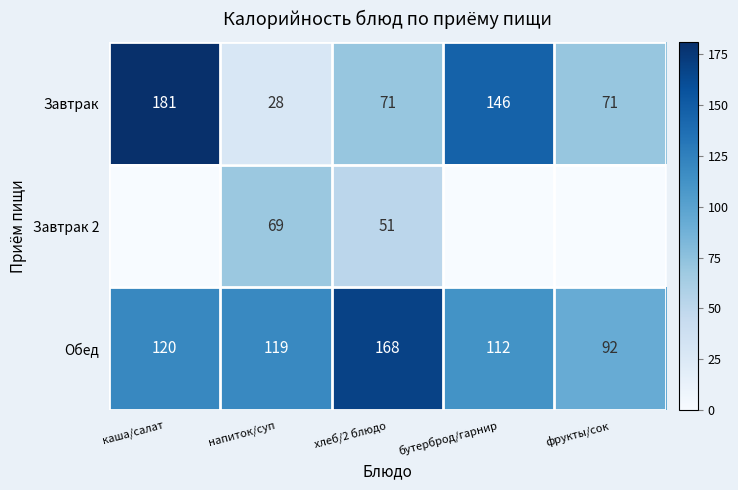

Which category has the highest value in the Завтрак series?

каша/салат